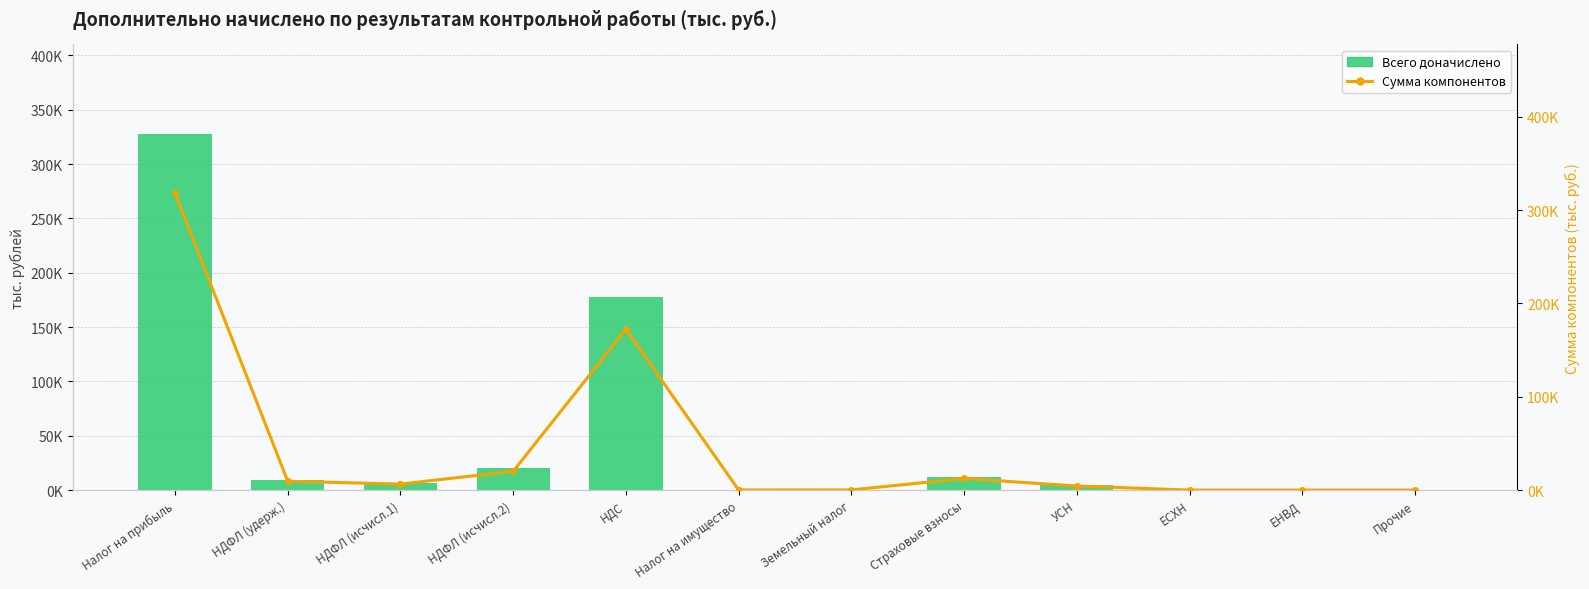

Reading left to right, extract all data points from this chart.

Всего доначислено: Налог на прибыль=328021	НДФЛ (удерж.)=9478	НДФЛ (исчисл.1)=6454	НДФЛ (исчисл.2)=20170	НДС=177459	Налог на имущество=127	Земельный налог=169	Страховые взносы=12500	УСН=4353	ЕСХН=12	ЕНВД=5	Прочие=1
Сумма компонентов: Налог на прибыль=318392	НДФЛ (удерж.)=9447	НДФЛ (исчисл.1)=6454	НДФЛ (исчисл.2)=20170	НДС=172392	Налог на имущество=127	Земельный налог=169	Страховые взносы=12442	УСН=4353	ЕСХН=12	ЕНВД=5	Прочие=1